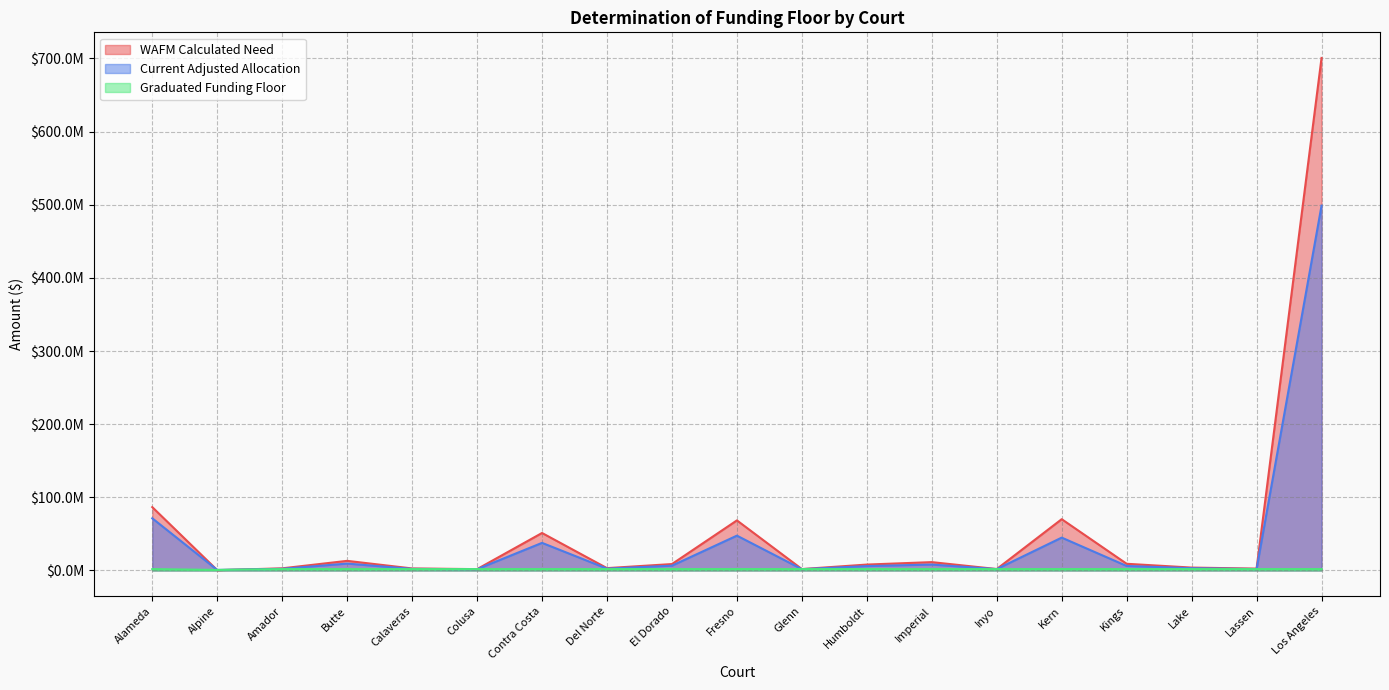

What is the difference between the maximum and minimum values in the Graduated Funding Floor series?

1124999.2